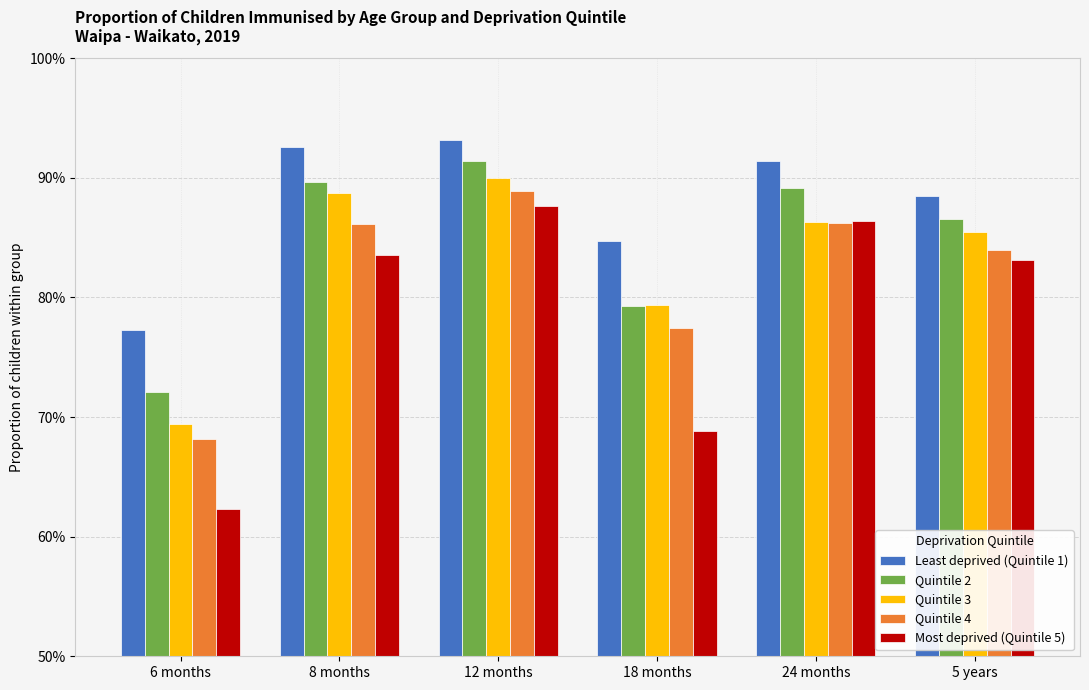

Reading left to right, list all the values displayed in this chart.

Least deprived (Quintile 1): 6 months=77.3	8 months=92.6	12 months=93.2	18 months=84.7	24 months=91.5	5 years=88.5
Quintile 2: 6 months=72.1	8 months=89.7	12 months=91.4	18 months=79.3	24 months=89.2	5 years=86.6
Quintile 3: 6 months=69.4	8 months=88.7	12 months=90.0	18 months=79.4	24 months=86.3	5 years=85.5
Quintile 4: 6 months=68.2	8 months=86.2	12 months=88.9	18 months=77.5	24 months=86.2	5 years=84.0
Most deprived (Quintile 5): 6 months=62.3	8 months=83.6	12 months=87.6	18 months=68.9	24 months=86.4	5 years=83.2